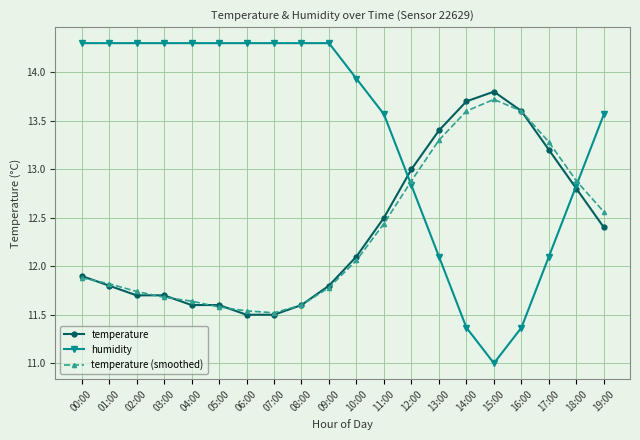

What is the sum of the temperature values at 18:00 and 12:00?

25.8